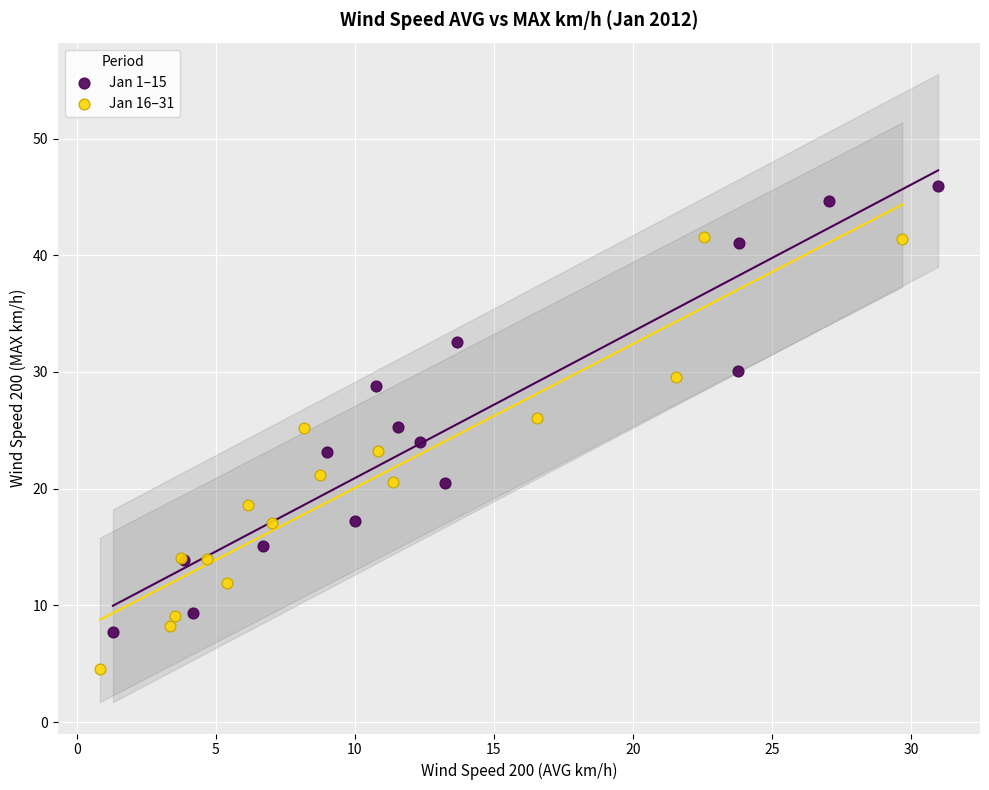

Which series has the largest Y range (max minus min)?

Jan 1–15